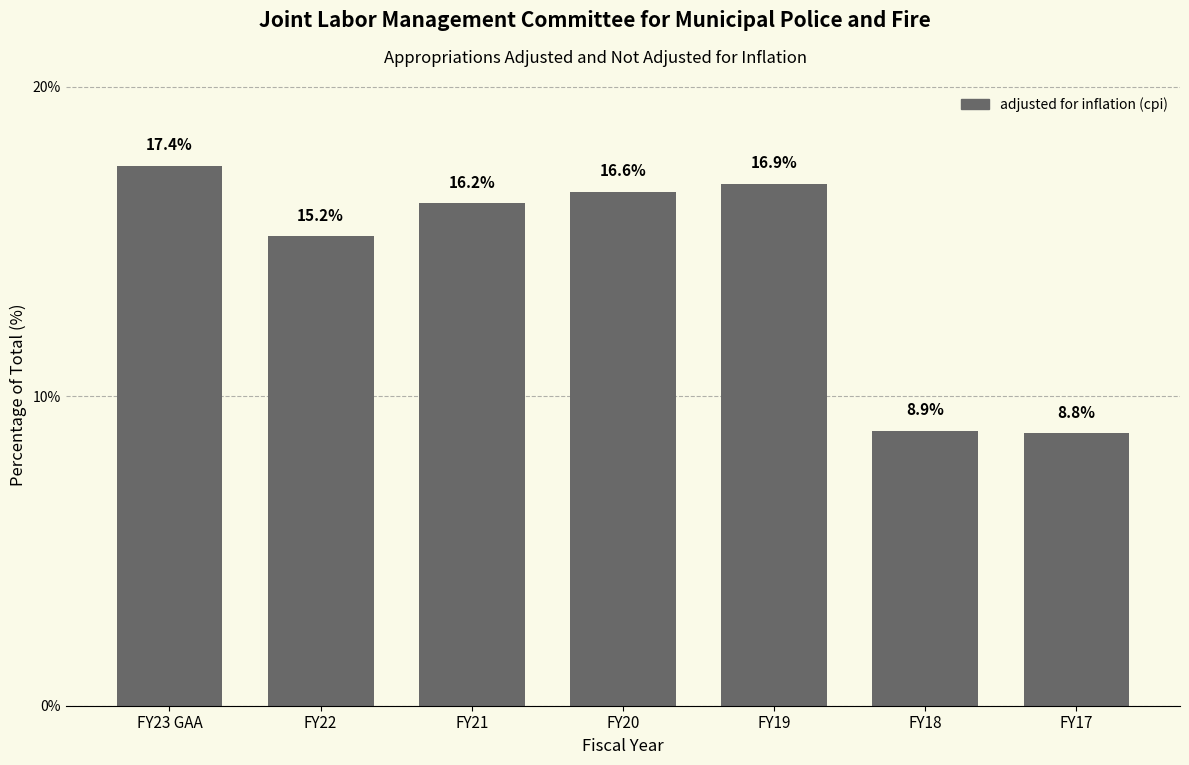

Reading left to right, what are all the values shown in this chart?

17.4	15.2	16.2	16.6	16.9	8.9	8.8